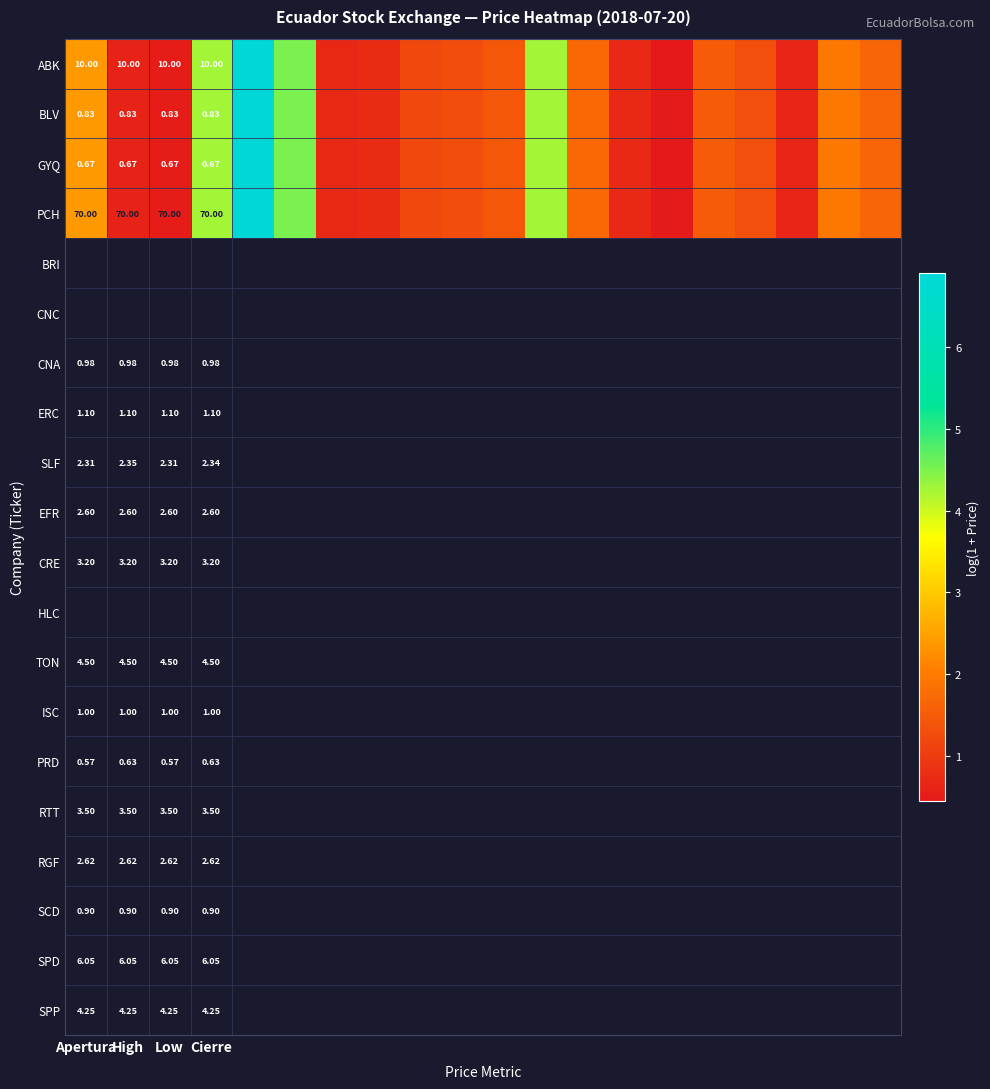

At which category does the chart reach its peak across all series?

4